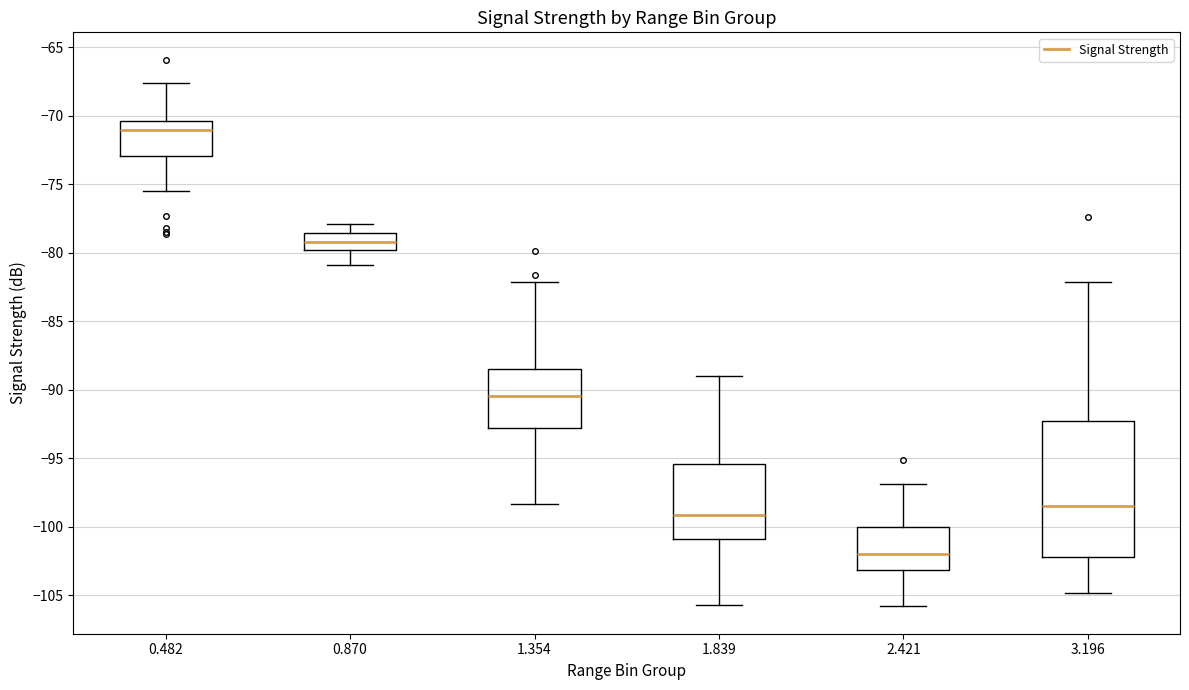

Where does the upper whisker of the box at x = 0.870 end on the y-axis? The values are not printed on the chart, so give them approximately, as read against the axis.

-78.0